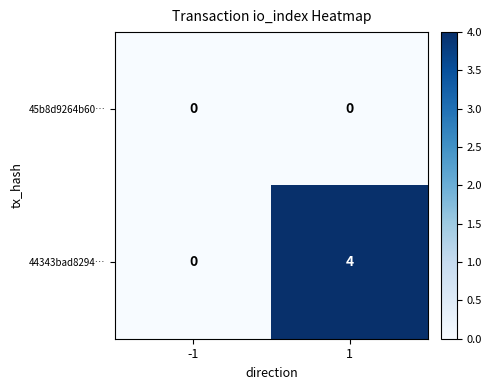

List the series in order of their overall mean, highest first.

44343bad8294…, 45b8d9264b60…